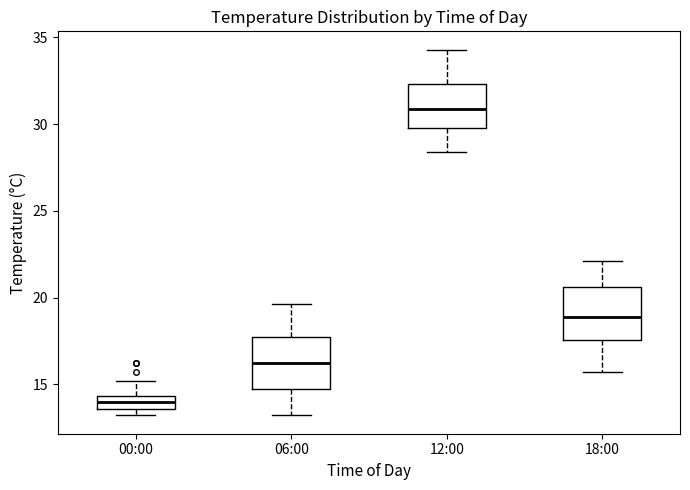

Reading left to right, transcribe this box plot: for each box, give where its median line is, the range the box spans, and where its two whiskers end, as read against the y-axis. The values are not printed on the chart, so give them approximately, as read against the axis.

00:00: median 14.0, box 13.5 to 14.5, whiskers 13.0 to 15.0
06:00: median 16.0, box 14.5 to 17.5, whiskers 13.0 to 19.5
12:00: median 31.0, box 30.0 to 32.5, whiskers 28.5 to 34.5
18:00: median 19.0, box 17.5 to 20.5, whiskers 15.5 to 22.0